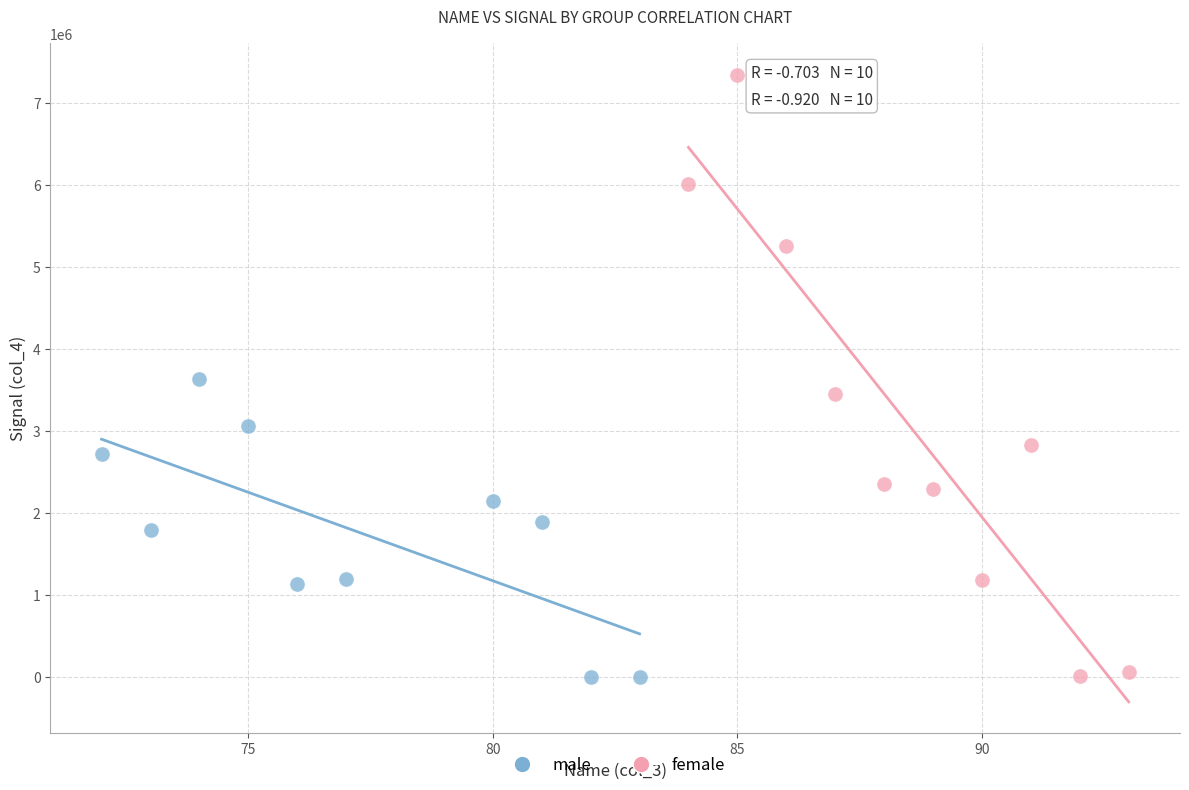

Which series has the largest Y range (max minus min)?

female